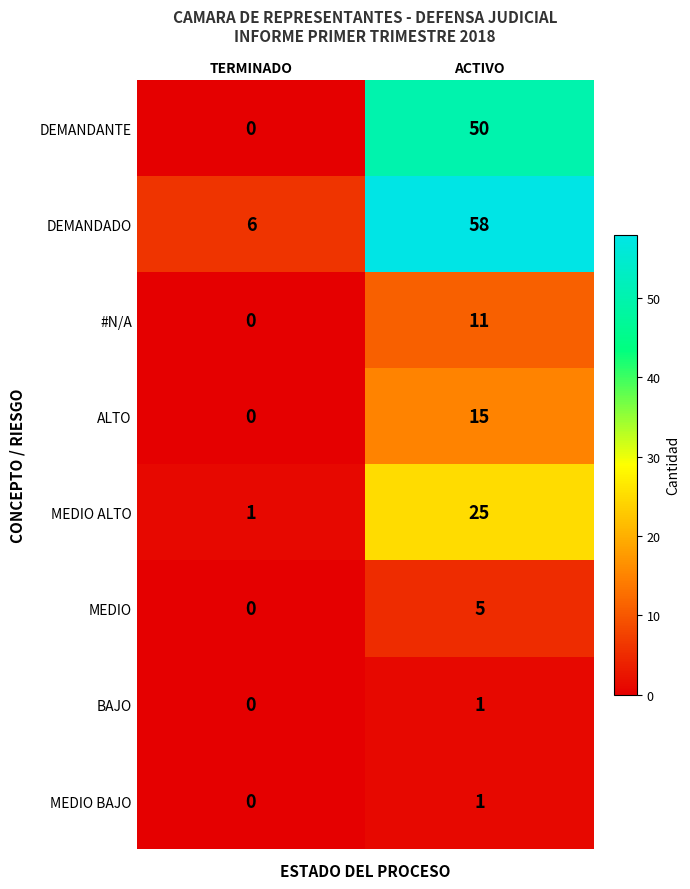

Rank the categories by MEDIO BAJO value from lowest to highest.

TERMINADO, ACTIVO